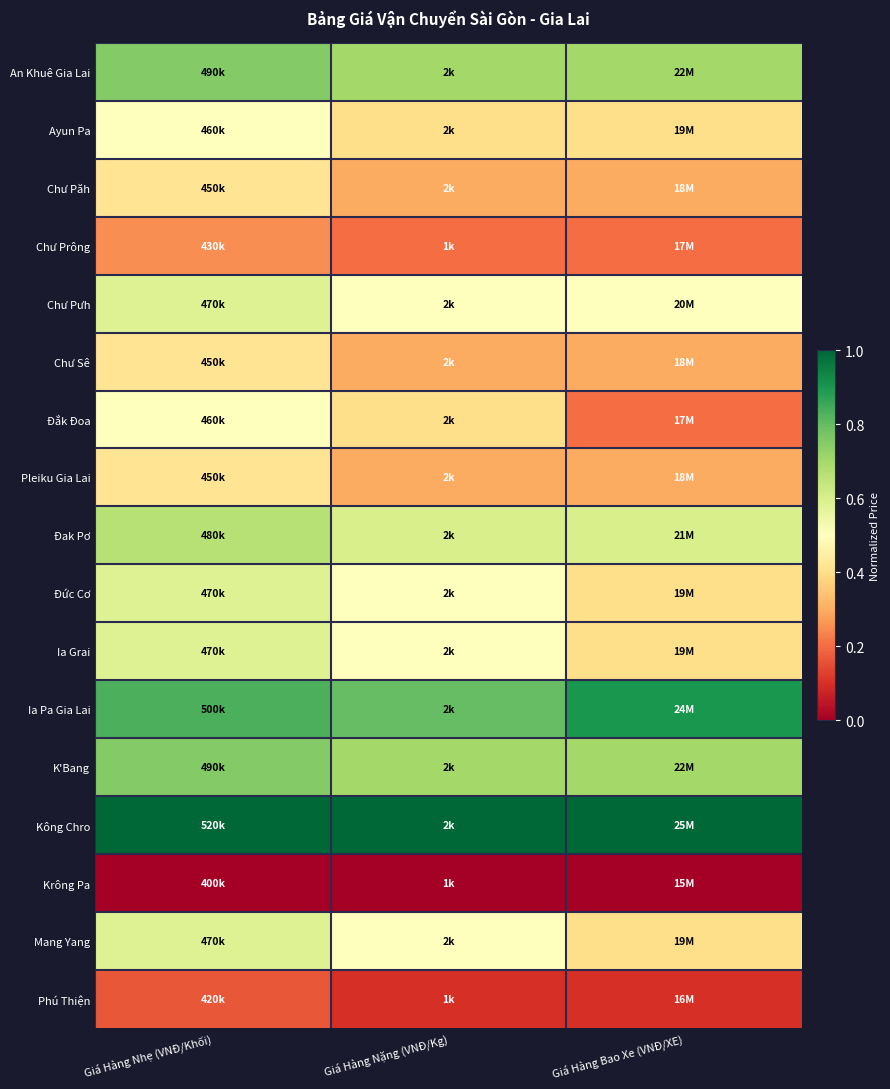

What is the greatest value displayed?

1.0